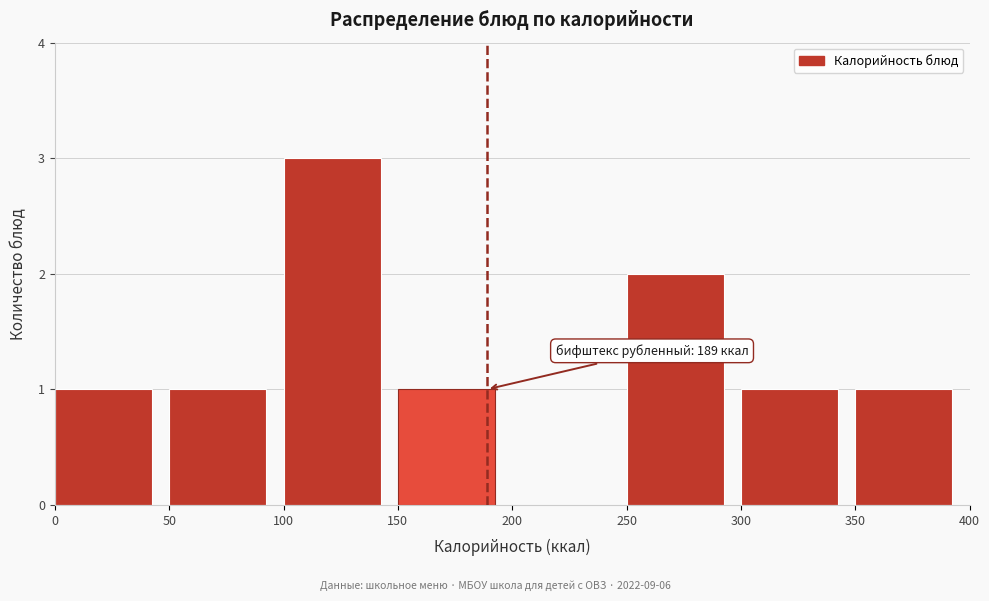

Over which range of the x-axis is the bar tallest?

100 to 150